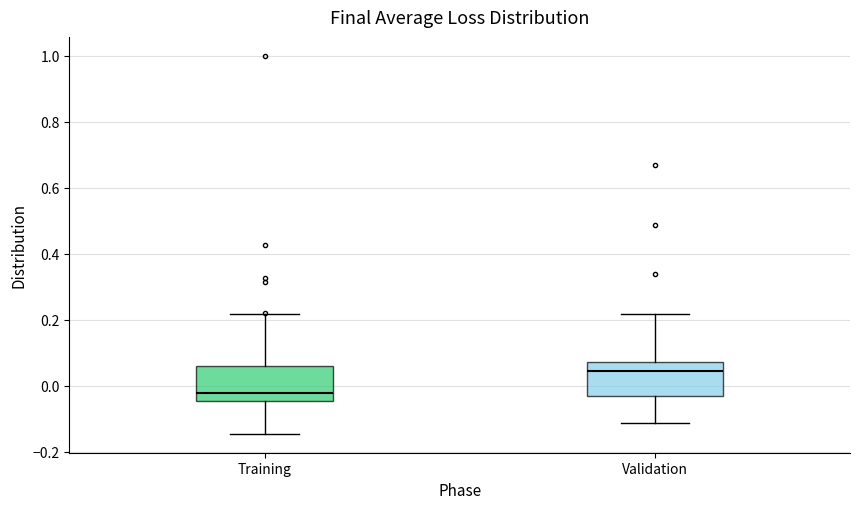

Reading left to right, transcribe this box plot: for each box, give where its median line is, the range the box spans, and where its two whiskers end, as read against the y-axis. The values are not printed on the chart, so give them approximately, as read against the axis.

Training: median -0.02, box -0.04 to 0.06, whiskers -0.14 to 0.22
Validation: median 0.04, box -0.02 to 0.08, whiskers -0.12 to 0.22